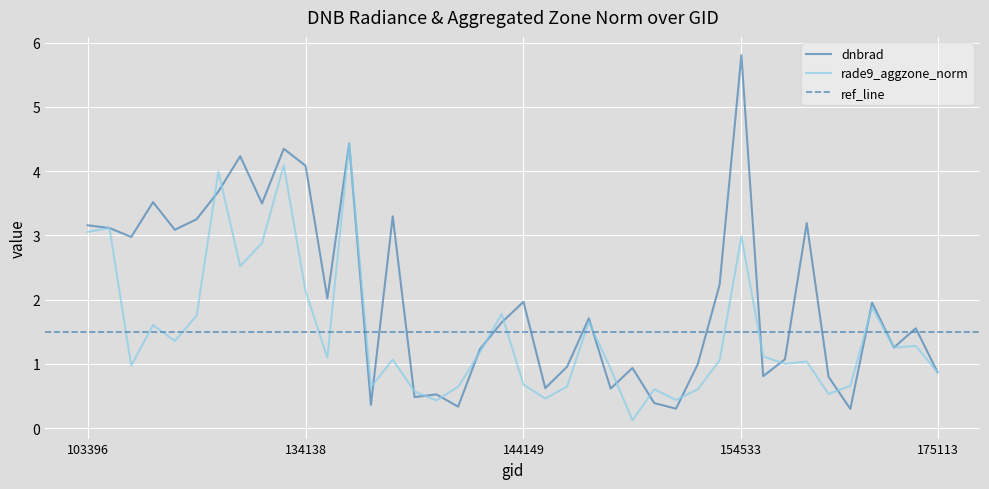

What is the difference between the second highest and second lowest values in the dnbrad series?

4.1